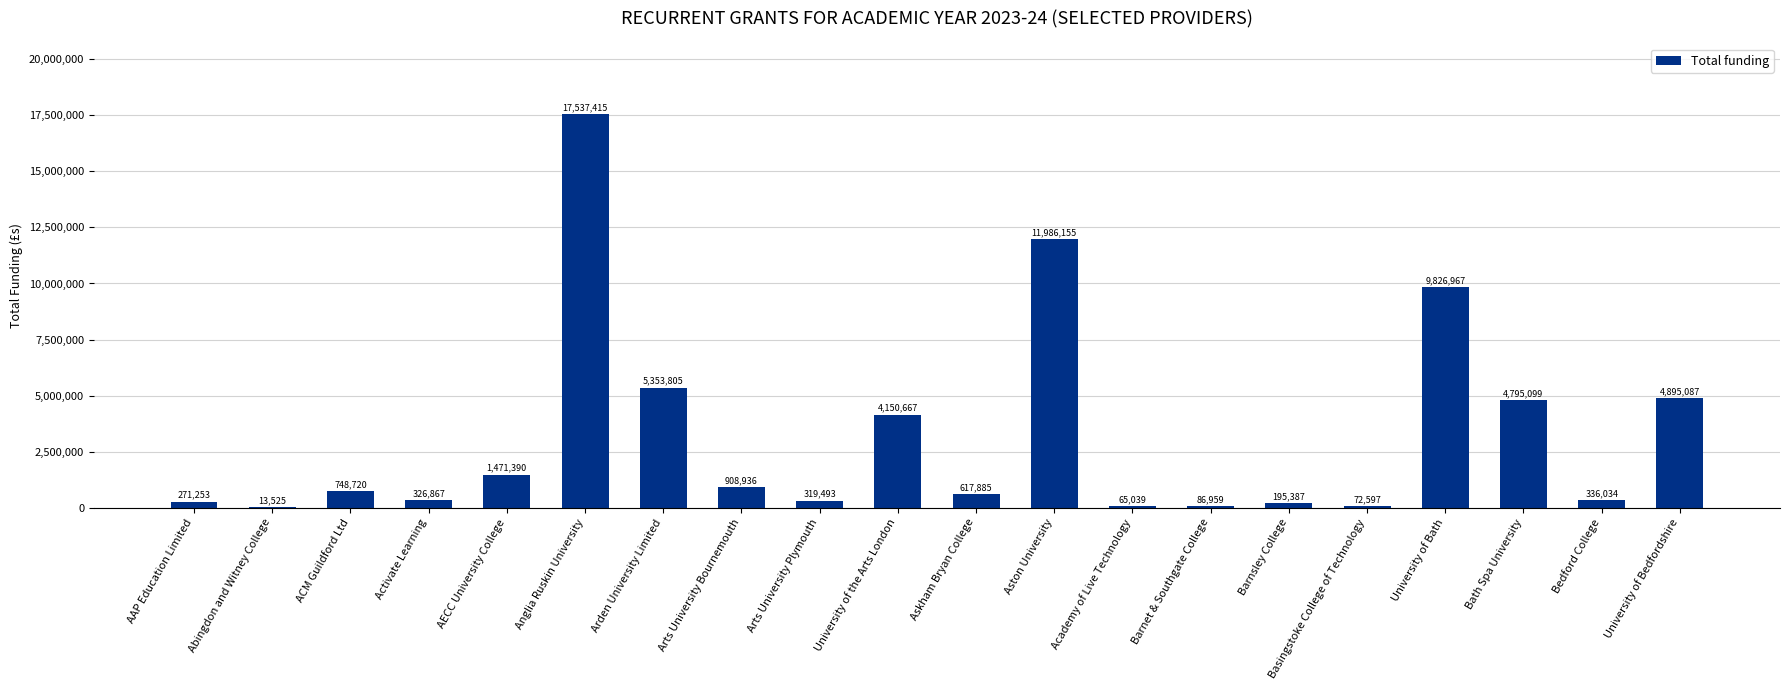

Is it true that the value at Academy of Live Technology is 65039?

True